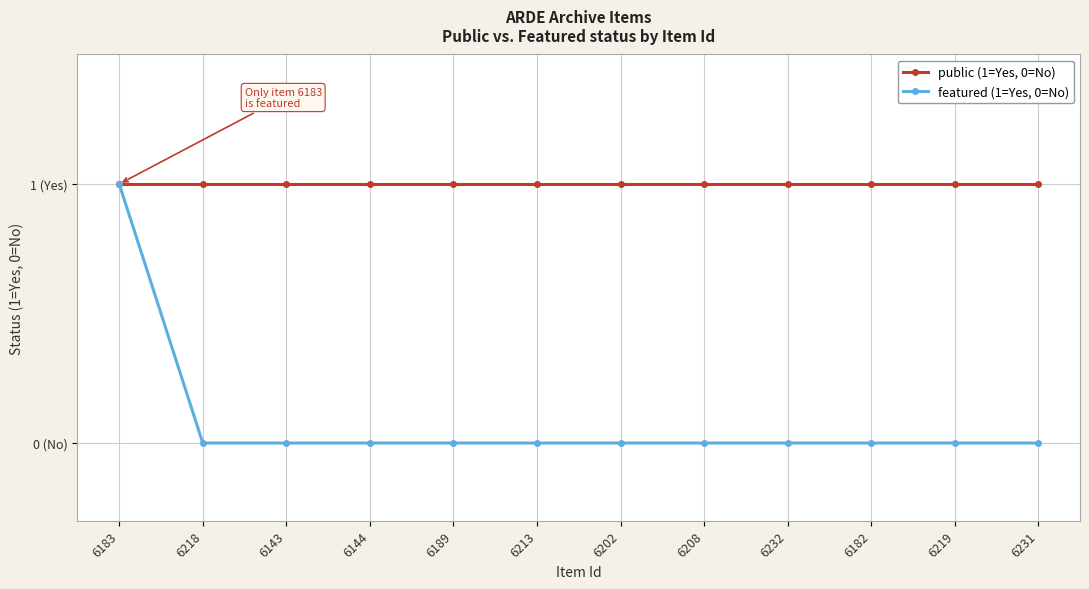

List the labels in order of featured (1=Yes, 0=No) value, smallest first.

6218, 6143, 6144, 6189, 6213, 6202, 6208, 6232, 6182, 6219, 6231, 6183